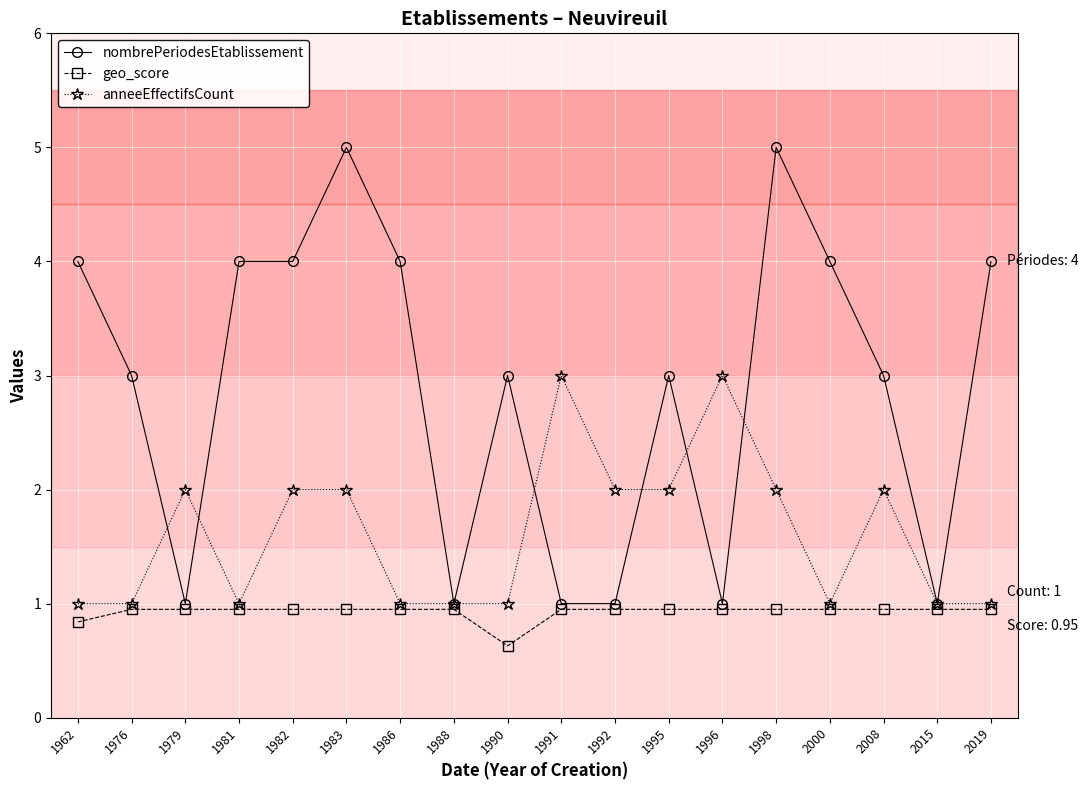

Is the value of anneeEffectifsCount at 2000 greater than the value of nombrePeriodesEtablissement at 2008?

No